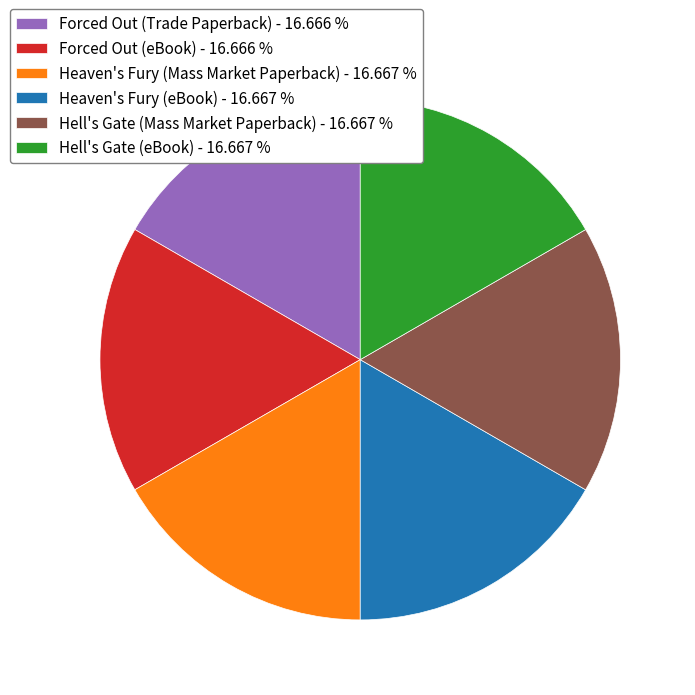

Does Hell's Gate (Mass Market Paperback) represent more than half of the total?

No